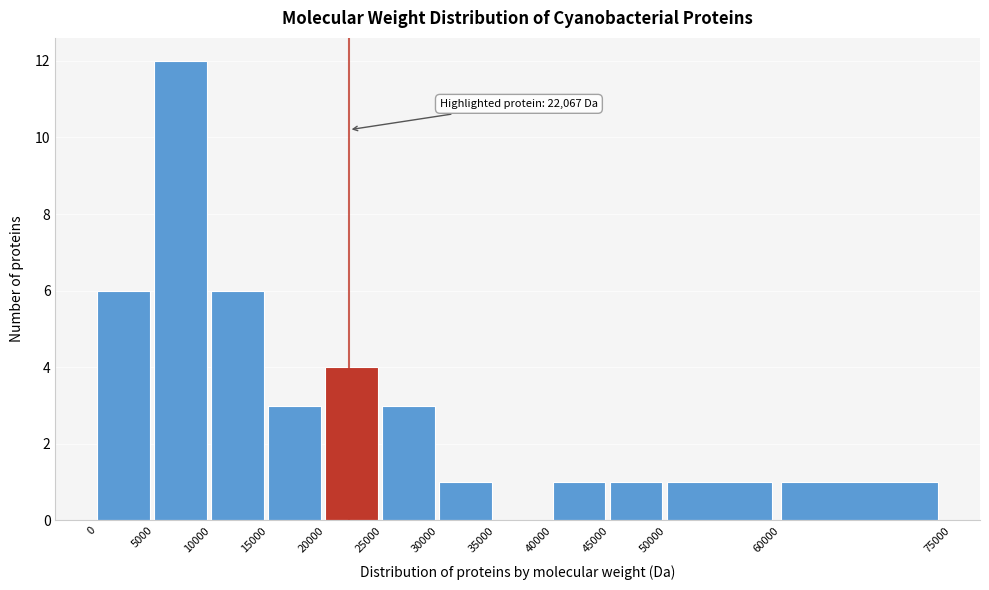

Over which range of the x-axis is the bar tallest?

5000 to 10000